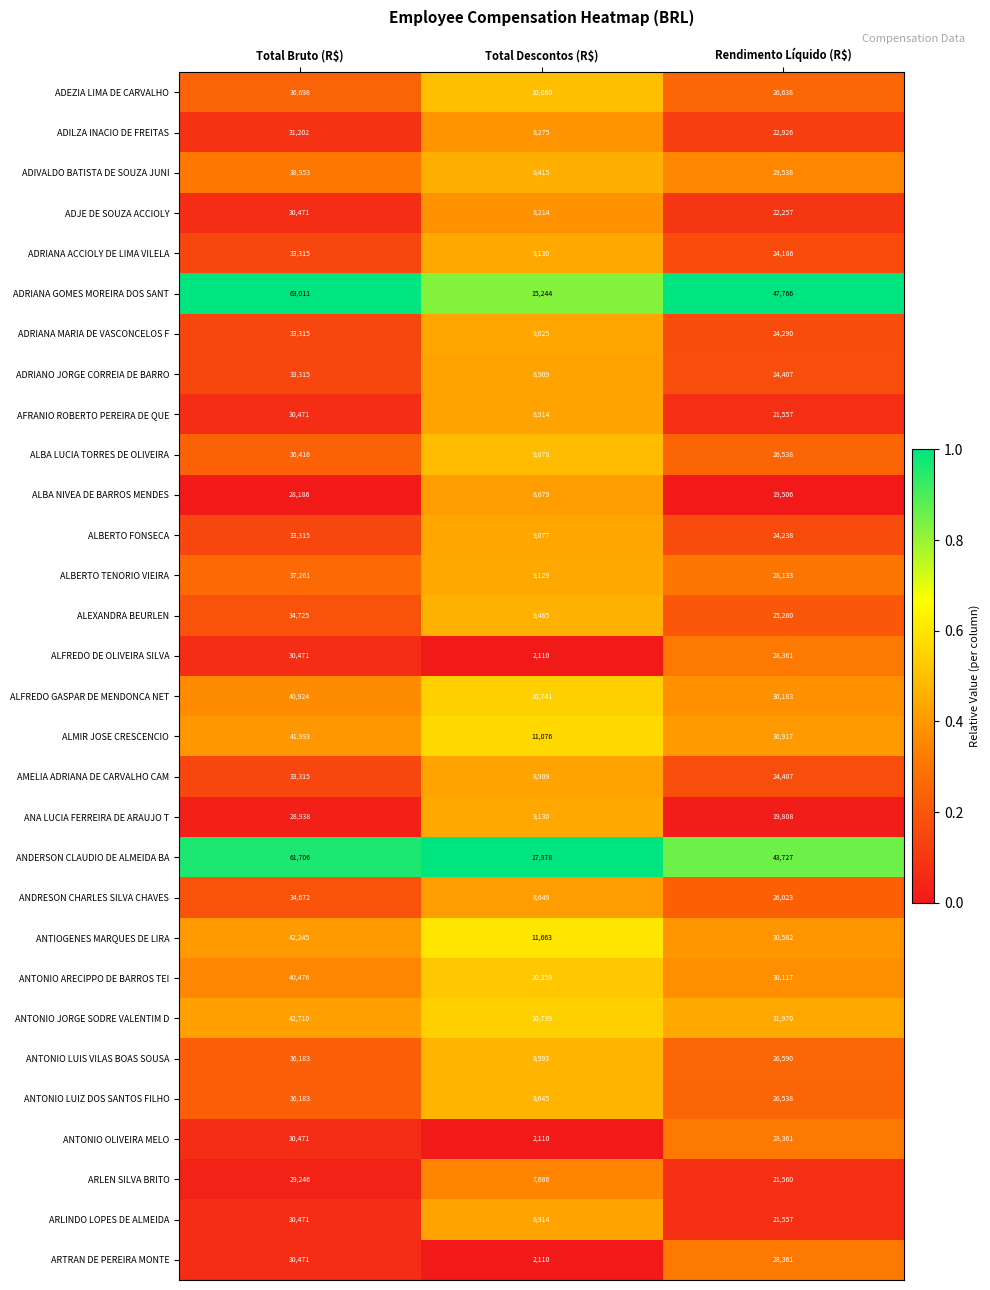

Which series has the largest total across all categories?

ADRIANA GOMES MOREIRA DOS SANT